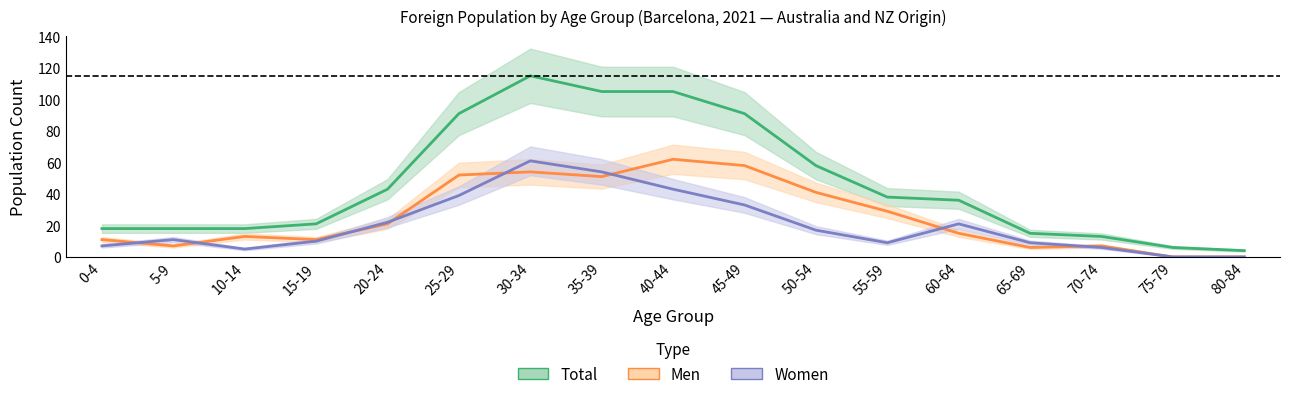

What are all the series names shown in the legend?

Total, Men, Women